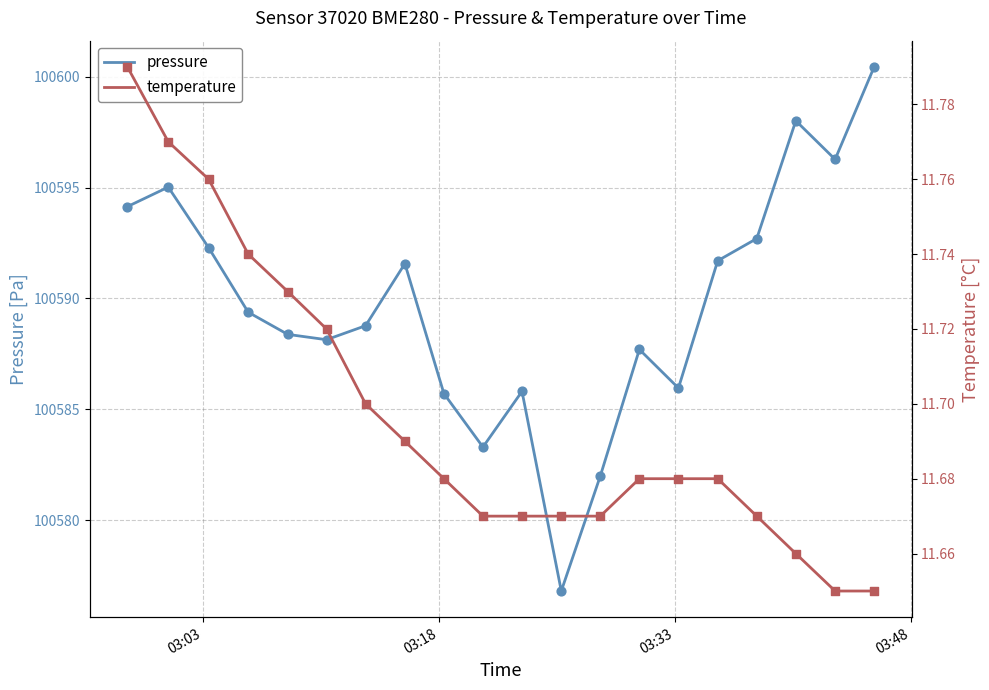

What are all the series names shown in the legend?

pressure, temperature